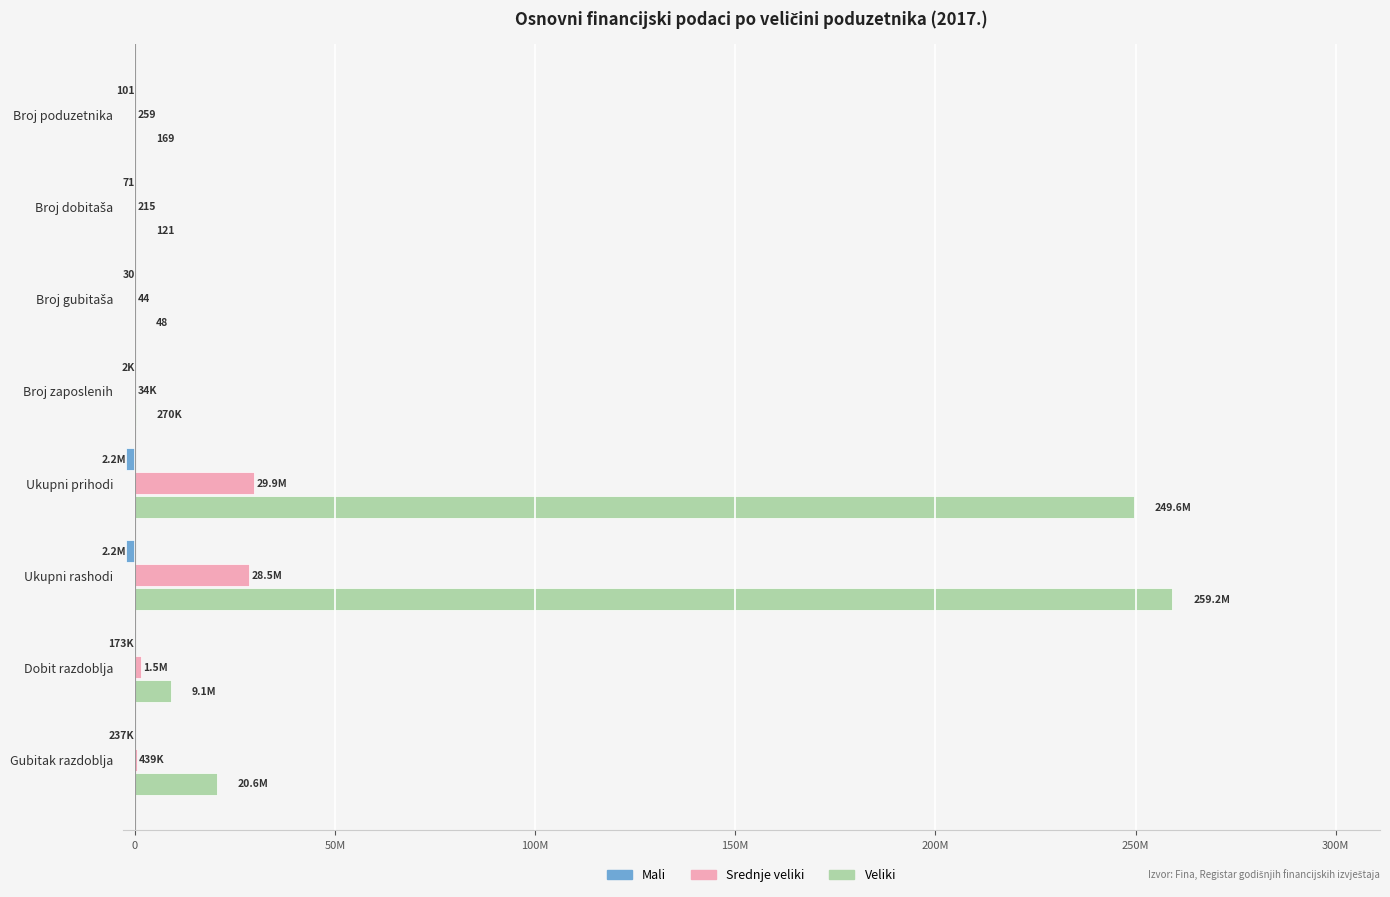

Reading right to left, what are all the values shown in this chart?

Mali: -236674.2	-172592.0	-2203755.3	-2163993.0	-2412.0	-30.0	-71.0	-101.0
Srednje veliki: 438698.7	1505884.0	28512302.5	29853960.2	33684.0	44.0	215.0	259.0
Veliki: 20575581.8	9089921.1	259239055.6	249634684.5	269860.0	48.0	121.0	169.0